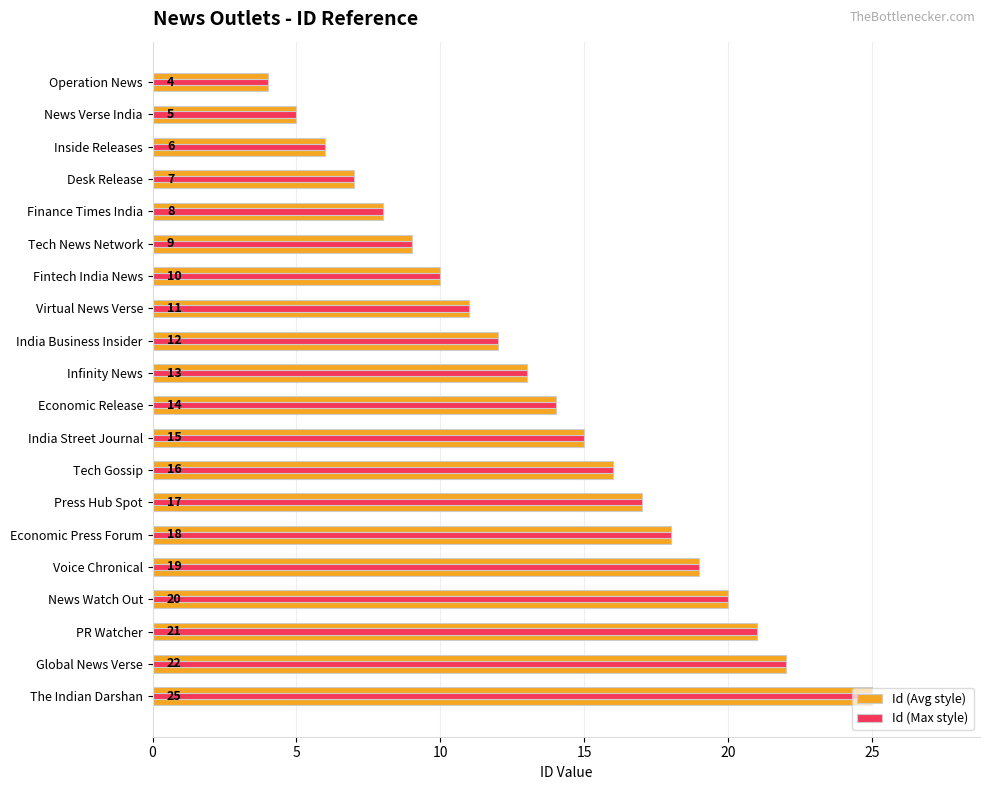

At how many categories does at least one series exceed 21?

2